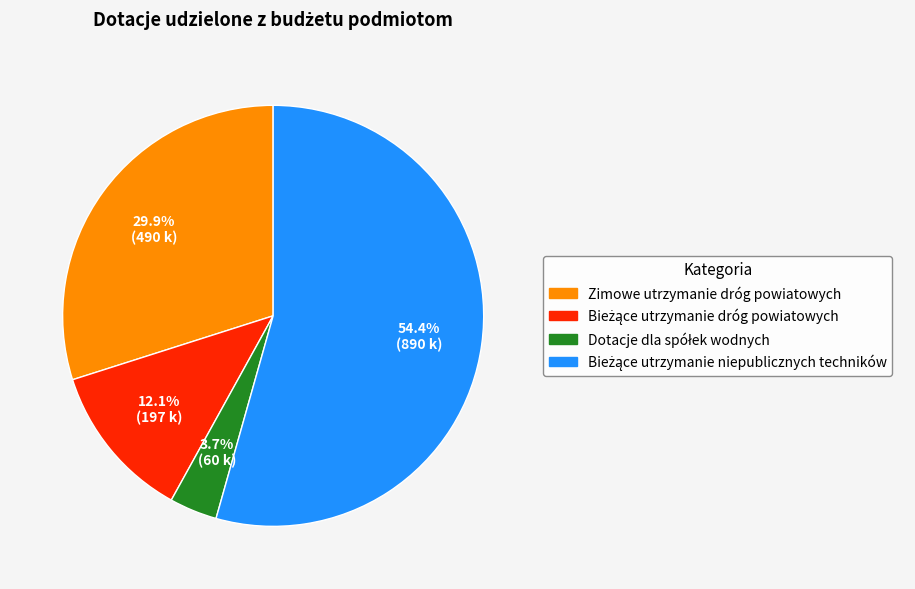

What portion of the pie excludes Zimowe utrzymanie dróg powiatowych?

70.1%